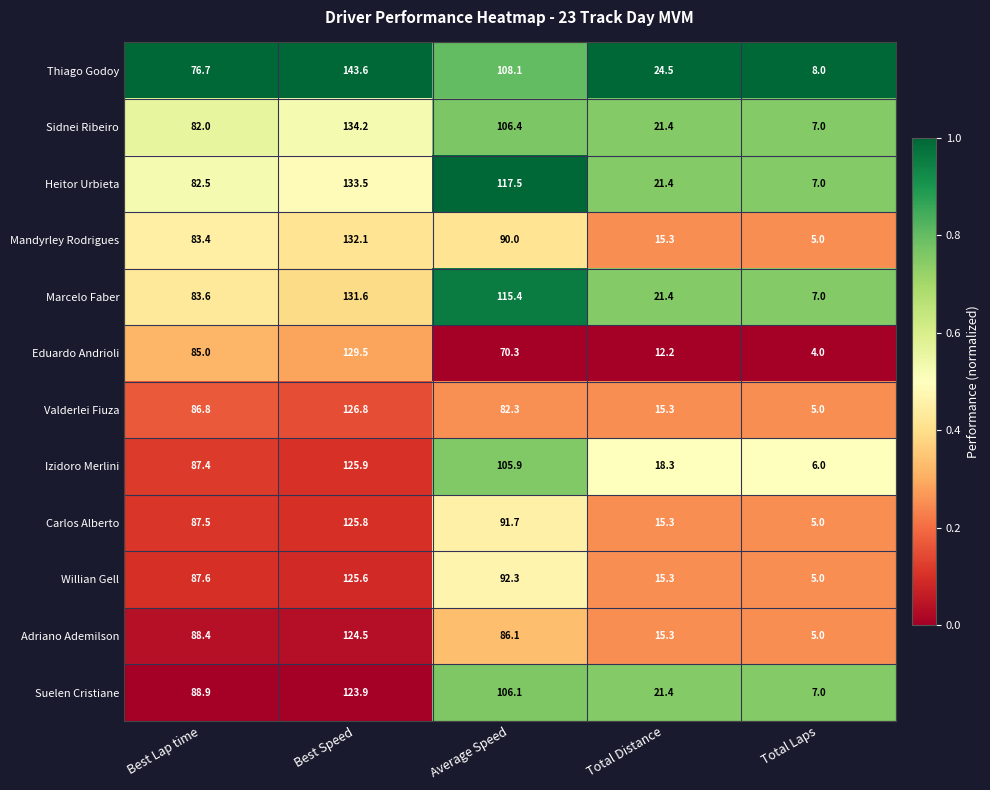

What is the difference between the Thiago Godoy values at Average Speed and Total Distance?

83.6